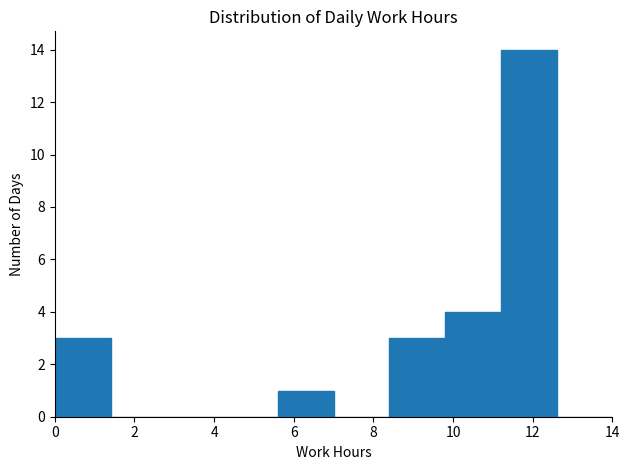

Reading left to right, list every bar in this chart as the range it spans on the x-axis followed by its height. The values are not printed on the chart, so give them approximately, as read against the axis.

0.0 to 1.4: 3
1.4 to 2.8: 0
2.8 to 4.2: 0
4.2 to 5.6: 0
5.6 to 7.0: 1
7.0 to 8.4: 0
8.4 to 9.8: 3
9.8 to 11.2: 4
11.2 to 12.6: 14
12.6 to 14.0: 0